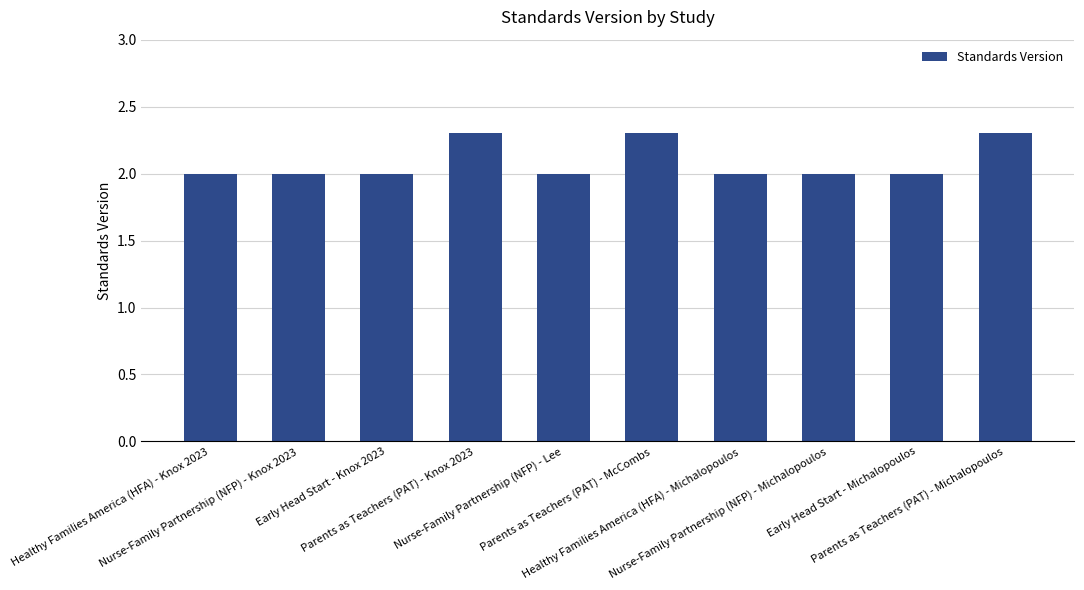

Read the value at Parents as Teachers (PAT) - Michalopoulos.

2.3